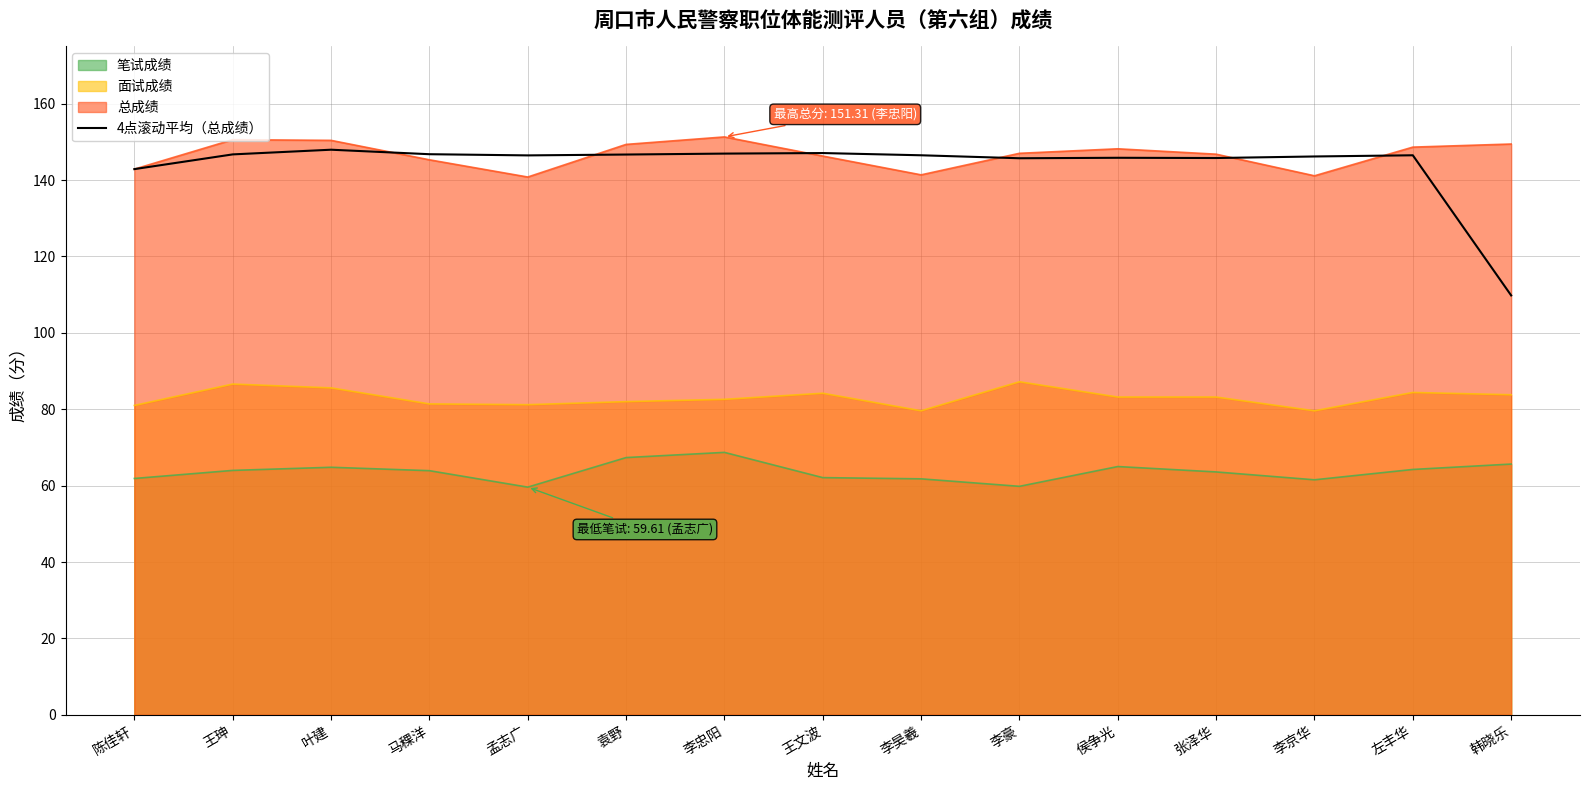

What is the greatest value displayed?

151.3